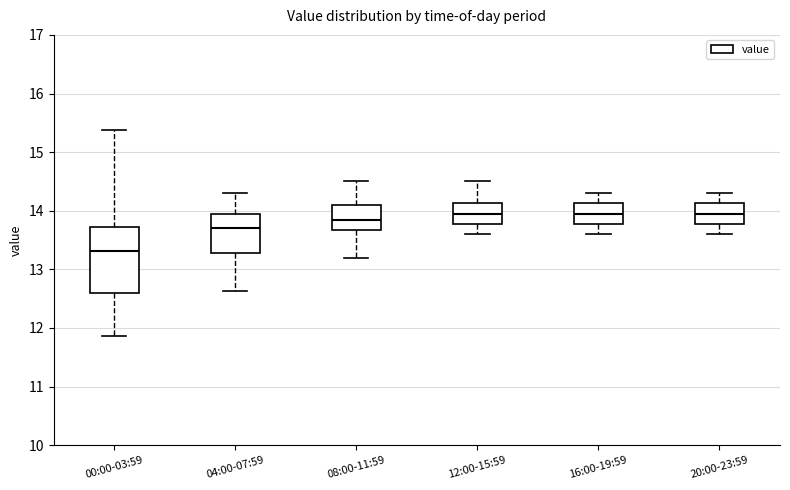

Reading left to right, read every box against the y-axis: the position of its median line, the range the box covers, and the ends of its whiskers. The values are not printed on the chart, so give them approximately, as read against the axis.

00:00-03:59: median 13.3, box 12.6 to 13.7, whiskers 11.9 to 15.4
04:00-07:59: median 13.7, box 13.3 to 13.9, whiskers 12.6 to 14.3
08:00-11:59: median 13.9, box 13.7 to 14.1, whiskers 13.2 to 14.5
12:00-15:59: median 14.0, box 13.8 to 14.1, whiskers 13.6 to 14.5
16:00-19:59: median 14.0, box 13.8 to 14.1, whiskers 13.6 to 14.3
20:00-23:59: median 14.0, box 13.8 to 14.1, whiskers 13.6 to 14.3